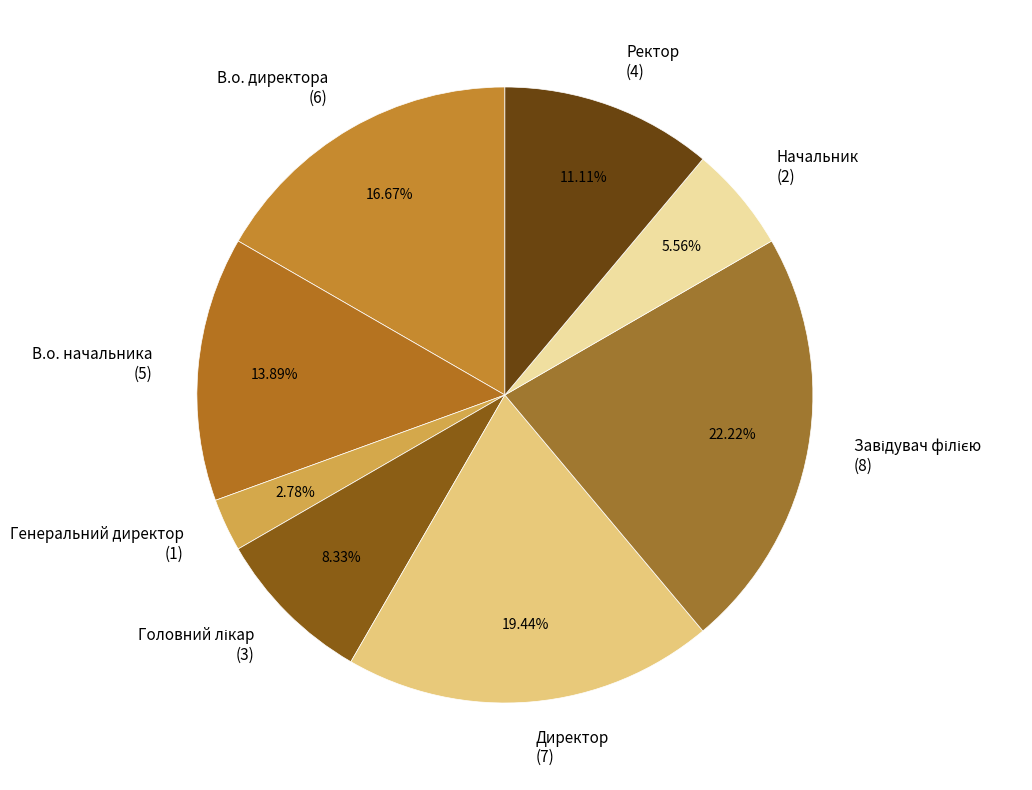

Is there a majority slice in this chart?

No